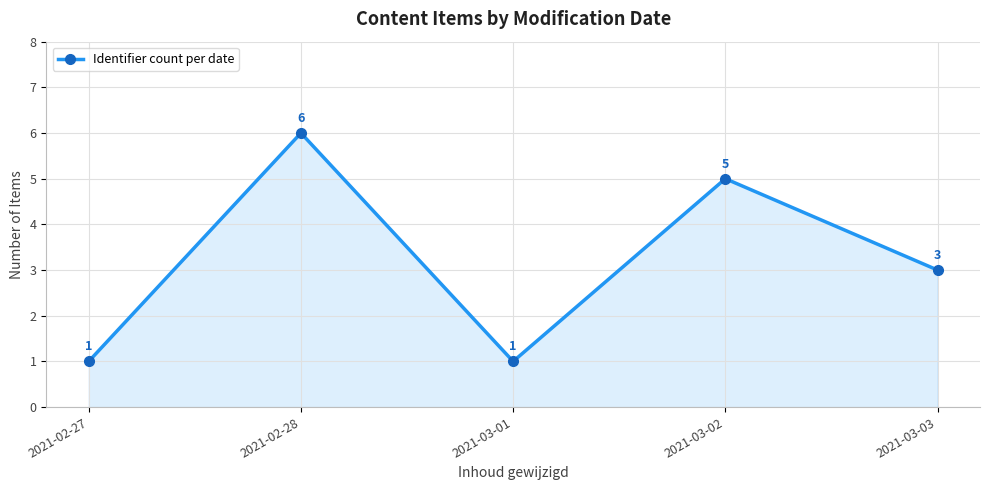

What is the sum of all values?

16